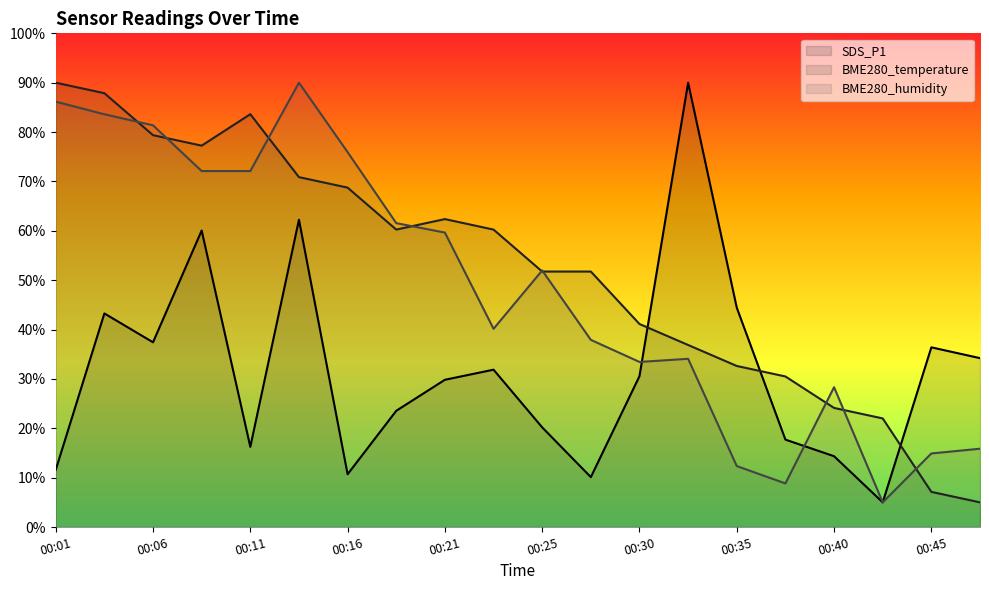

List the series in order of their peak value, highest first.

SDS_P1, BME280_temperature, BME280_humidity